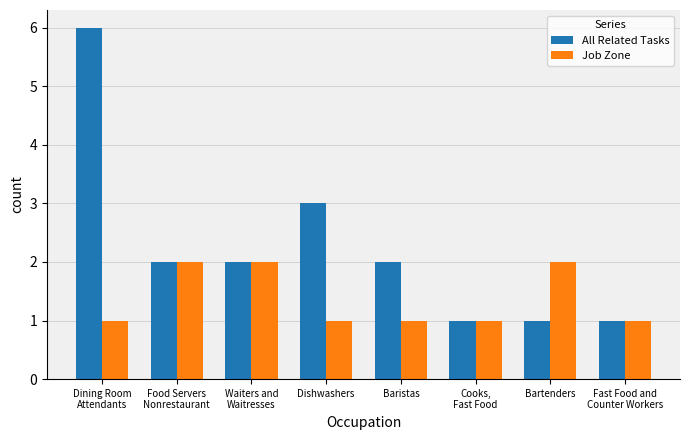

At which category is the sum across all series the highest?

Dining Room
Attendants